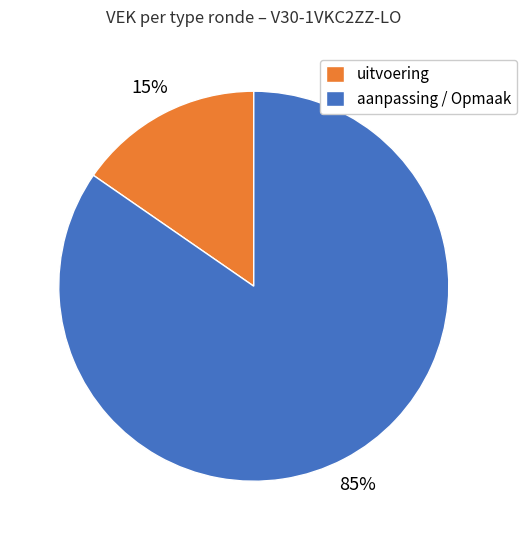

True or false: aanpassing / Opmaak accounts for 73% of the total.

False